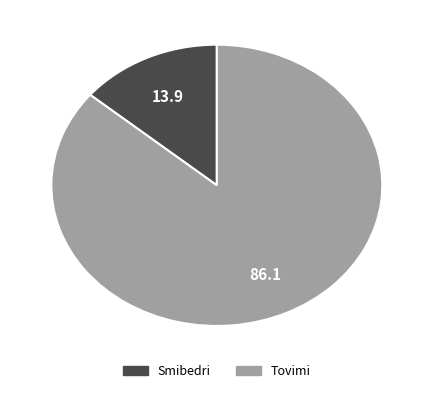

Is it true that Smibedri is 8% of the pie?

False